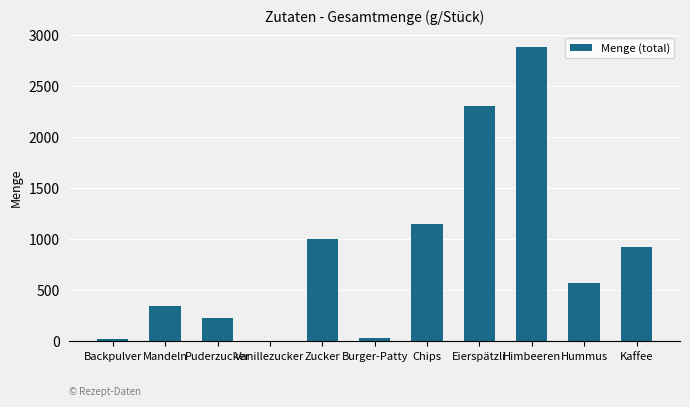

How many series are shown in this chart?

1